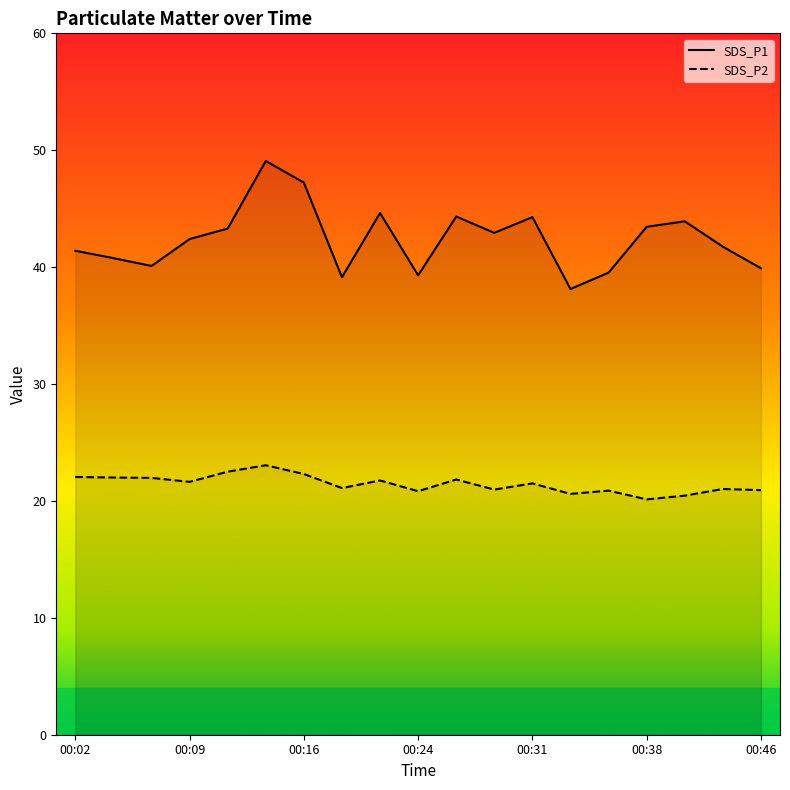

What is the maximum value for SDS_P1?

49.1